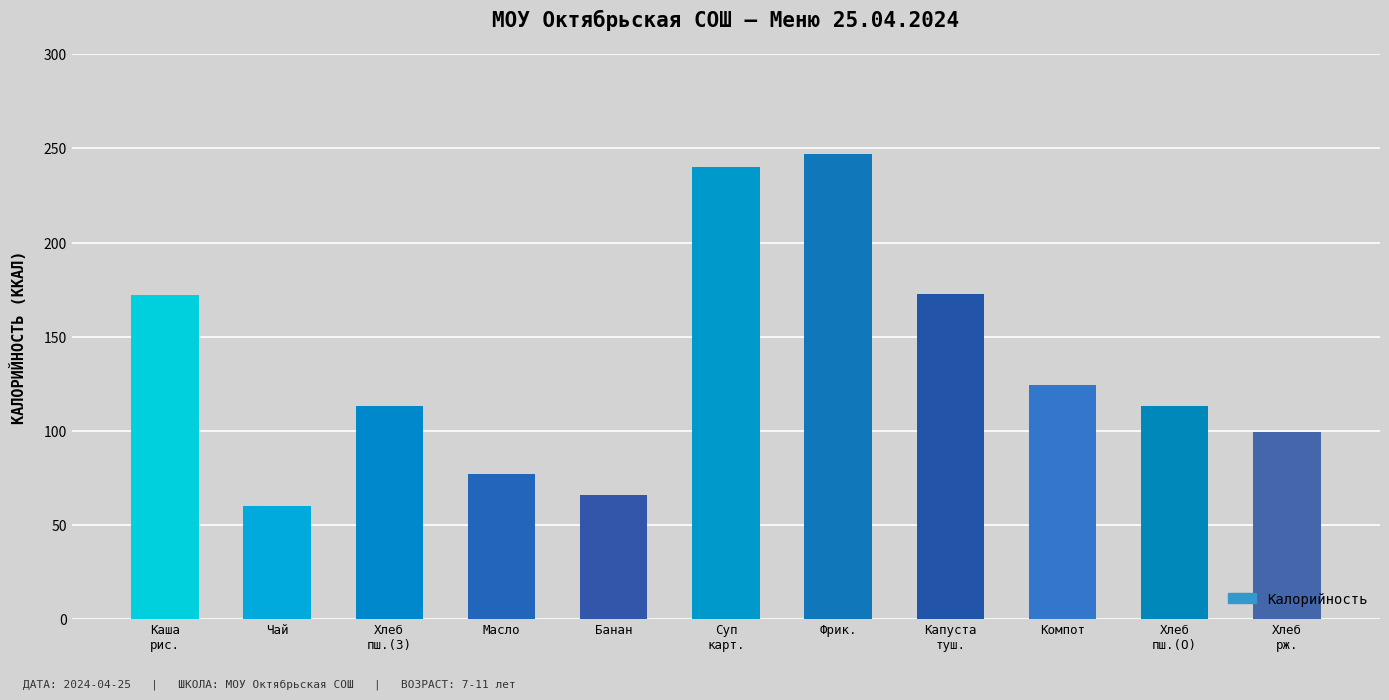

The chart shows a value of 77.0 at Масло. True or false?

True